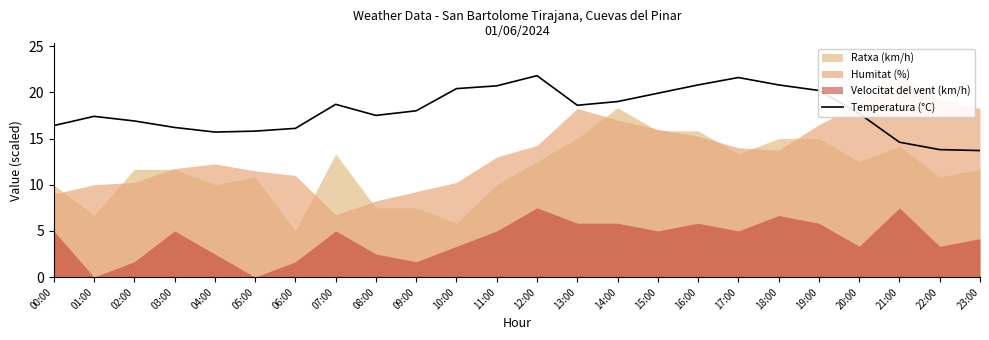

What is the sum of all values?

432.3